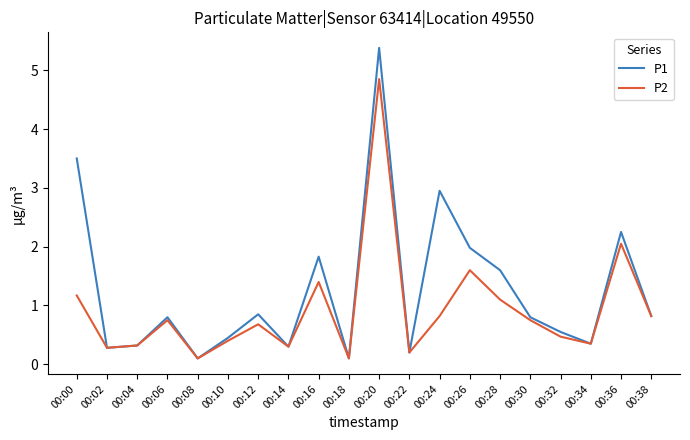

What is the total value across all series at 00:06?

1.6